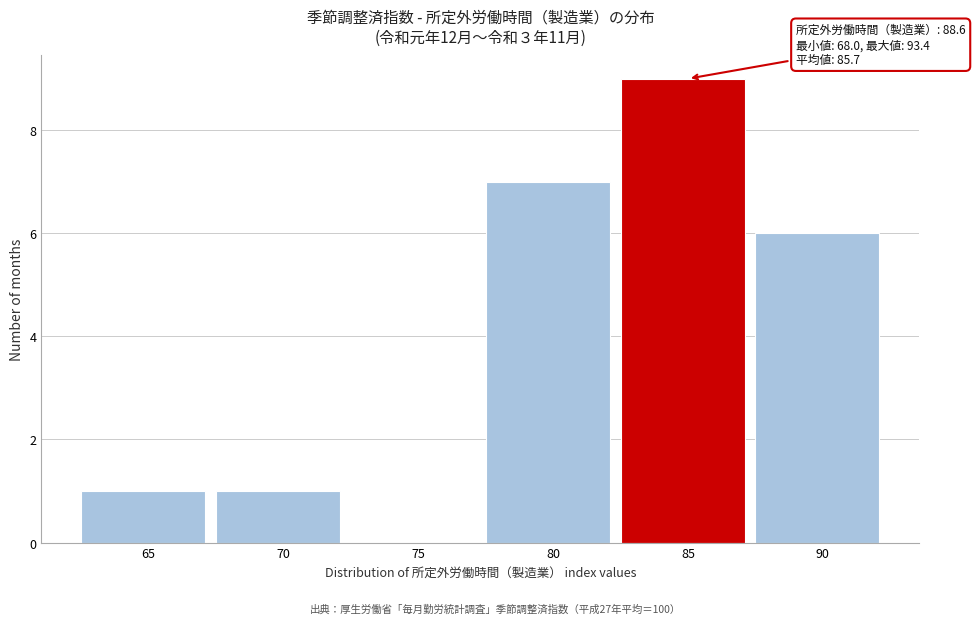

Reading left to right, what are all the values shown in this chart?

65=1	70=1	75=0	80=7	85=9	90=6